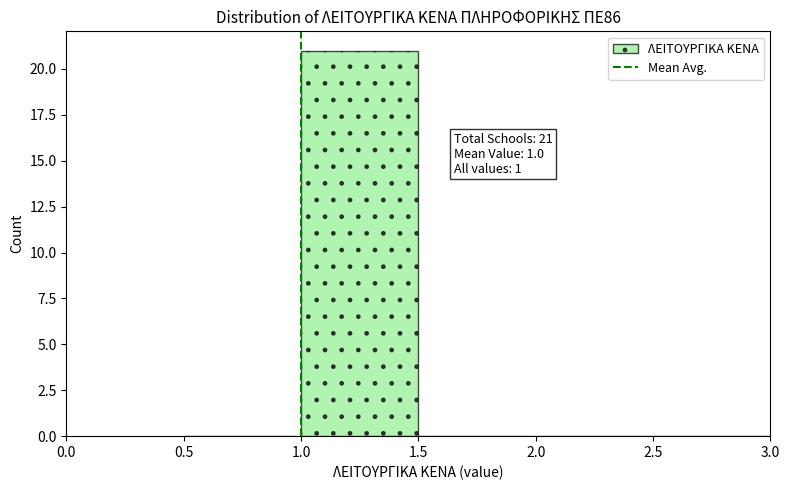

Which range on the x-axis has the tallest bar?

1.0 to 1.5